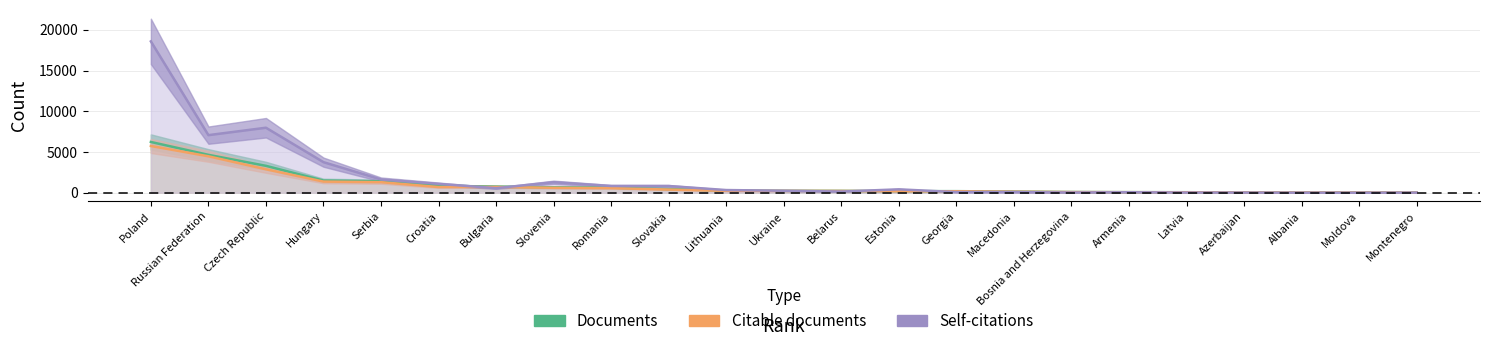

What is the total value across all series at Montenegro?

58